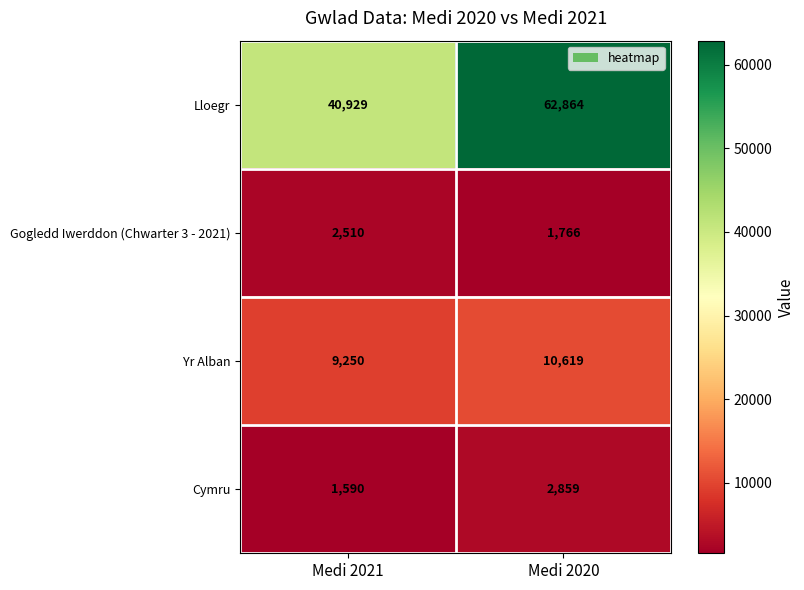

What is the highest value of the Cymru series?

2859